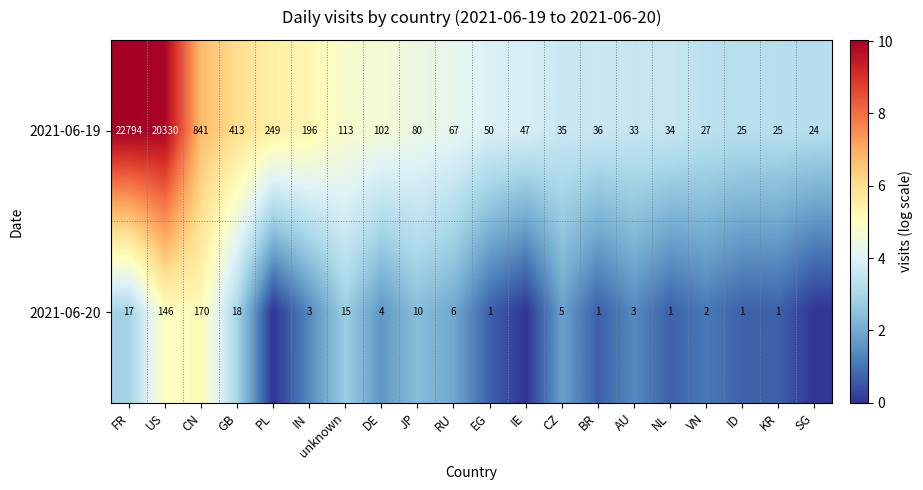

What is the sum of all 2021-06-19 values?

45521